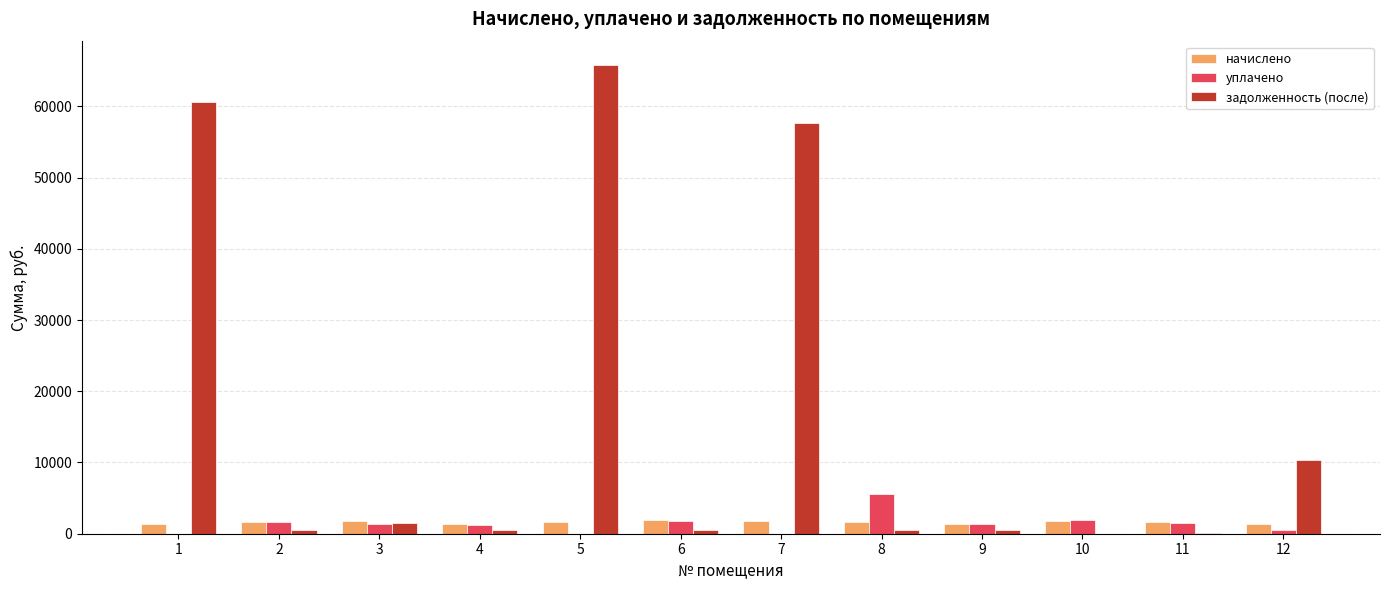

Is it true that уплачено equals 1200.8 at 4?

True